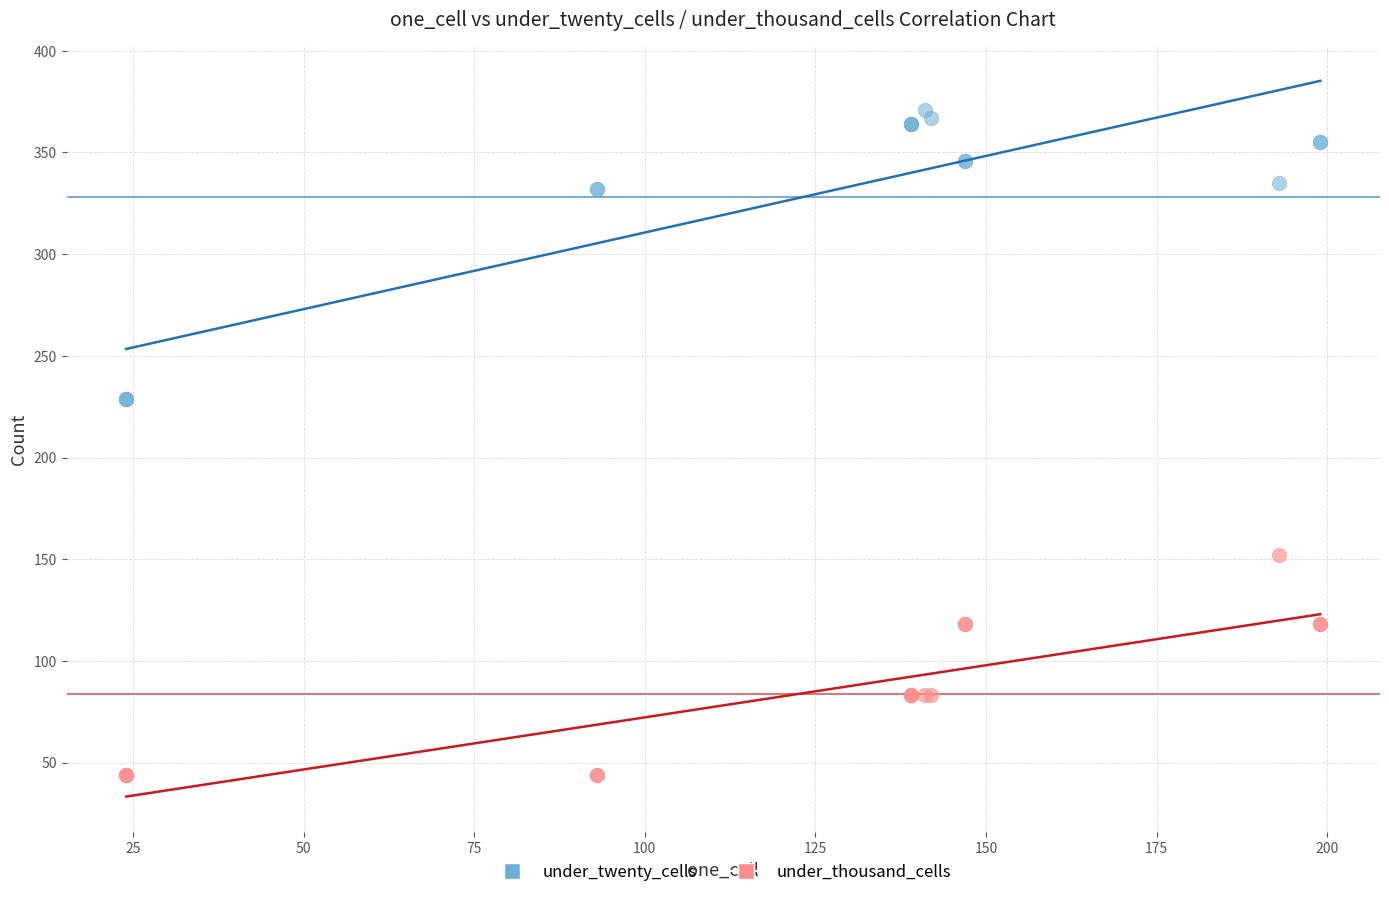

What are all the series names shown in the legend?

under_twenty_cells, under_thousand_cells